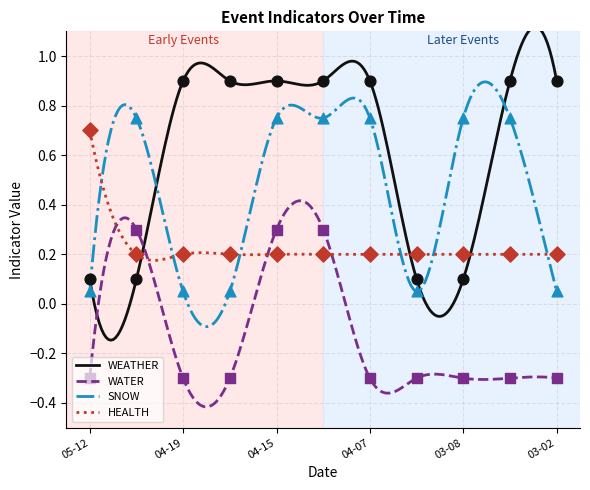

Which series contains the highest Y value?

WEATHER